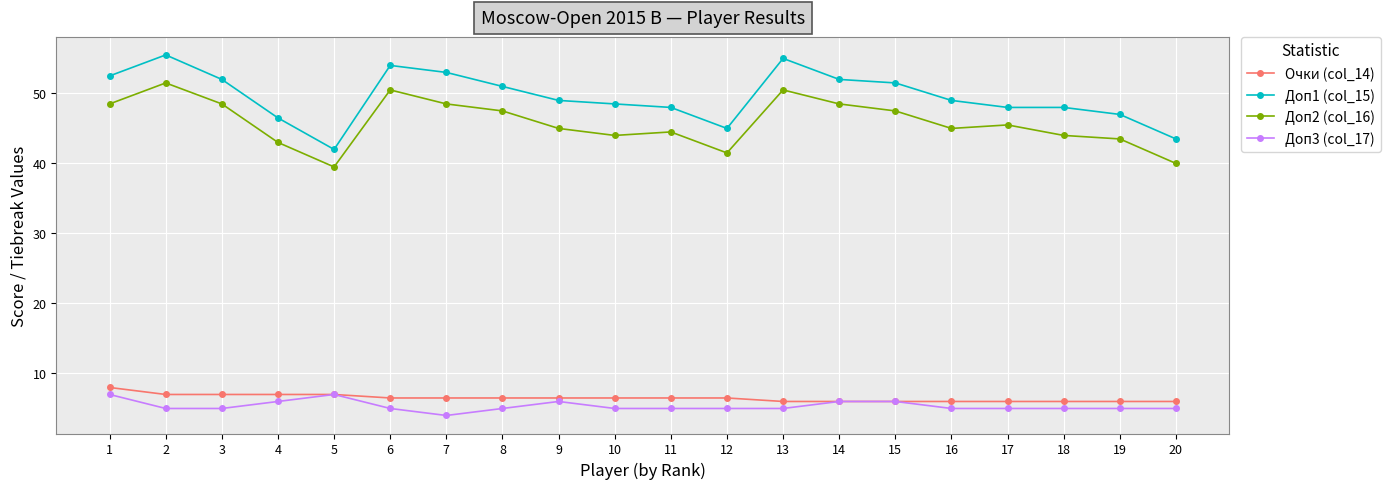

At 1, list the series in order from smallest to largest.

Доп3 (col_17), Очки (col_14), Доп2 (col_16), Доп1 (col_15)